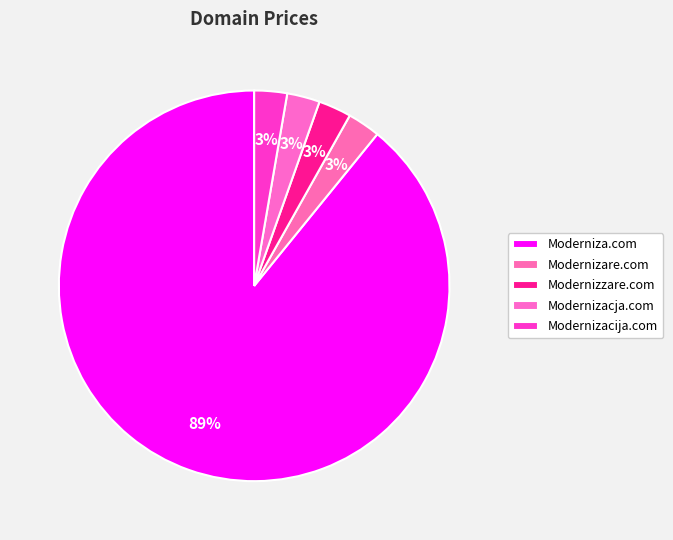

Which category has the smallest portion of the pie?

Modernizare.com